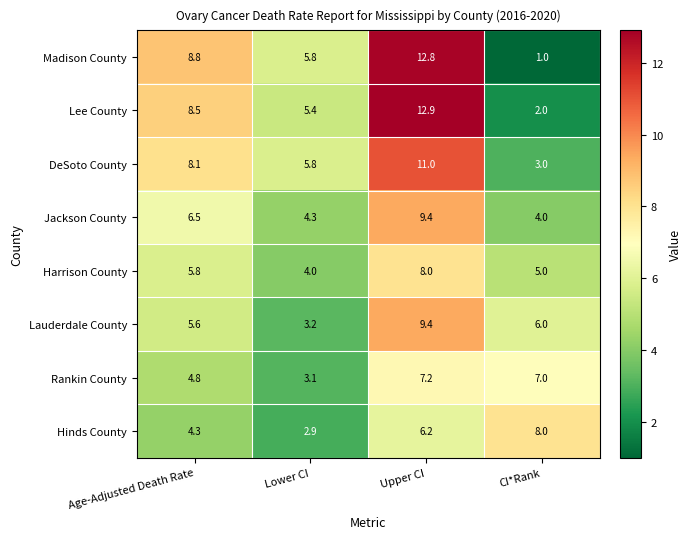

Read the Lauderdale County value at Age-Adjusted Death Rate.

5.6